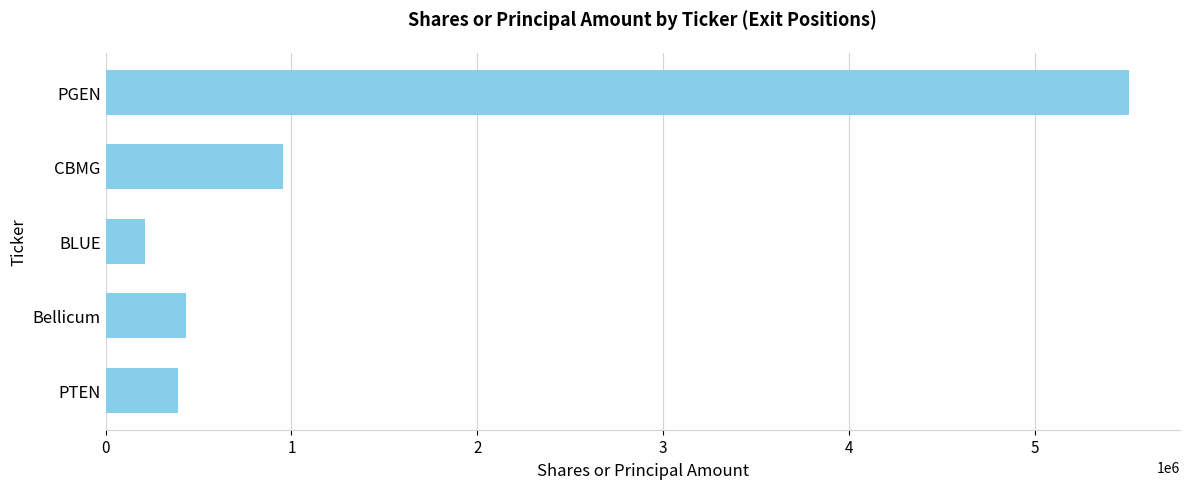

Approximately how many times larger is the value at PTEN compared to BLUE?

1.8